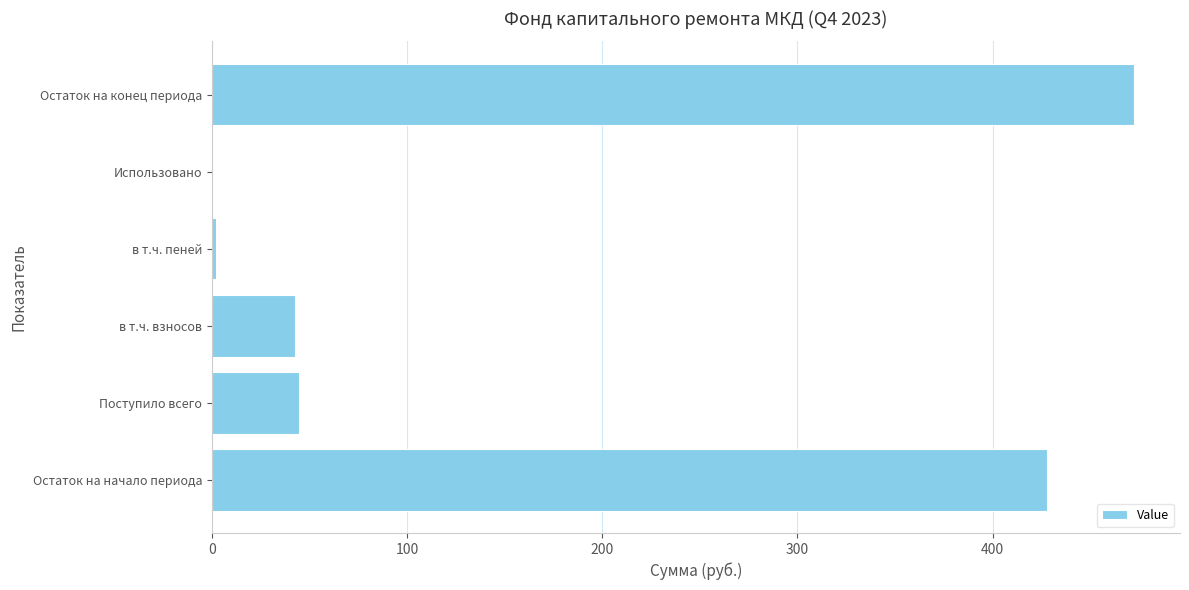

The chart shows a value of 64.4 at Поступило всего. True or false?

False